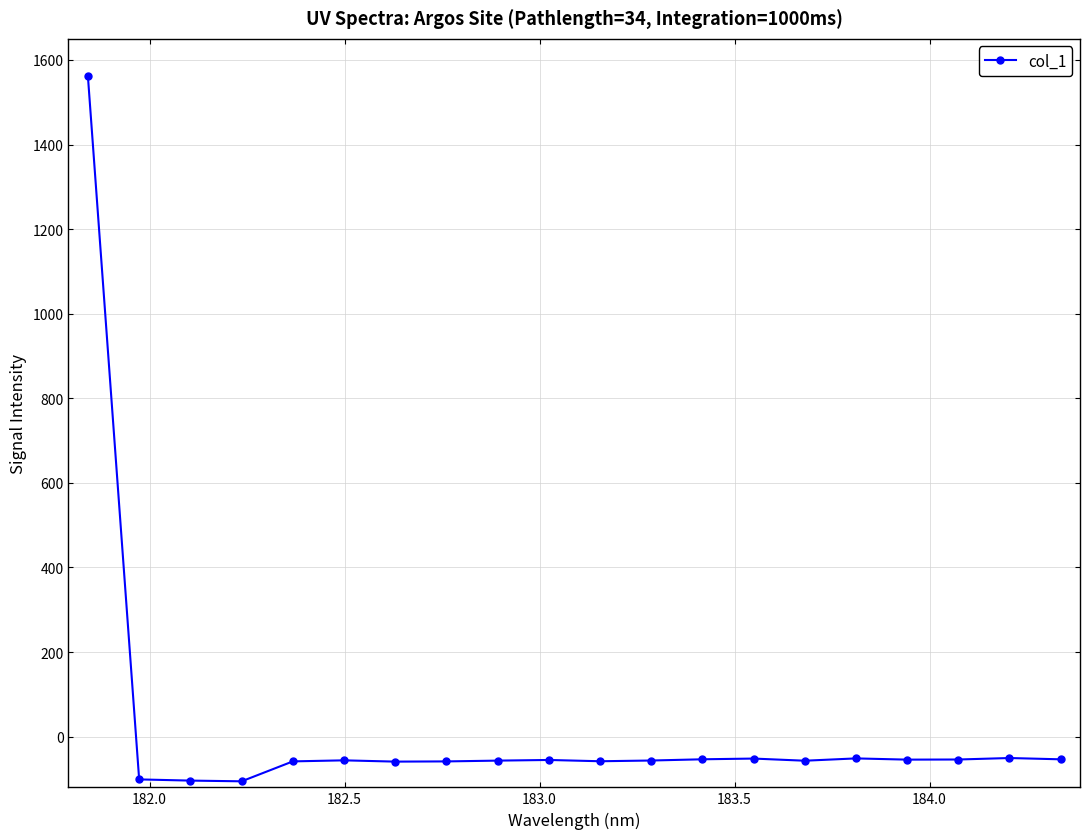

What is the difference between the maximum and second lowest values?

1665.3